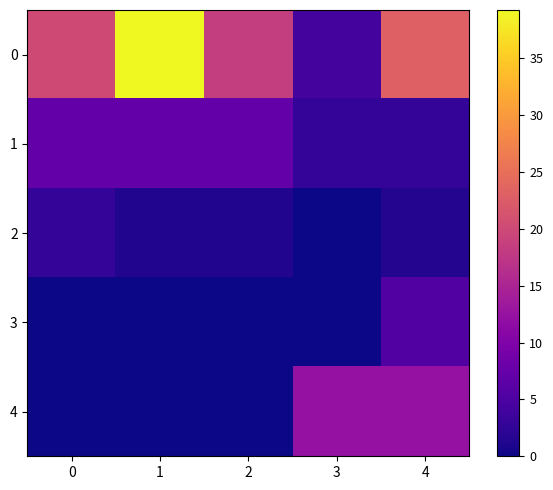

Reading left to right, what are all the values shown in this chart?

0: 0=20.2	1=39.2	2=18.4	3=4.4	4=23.1
1: 0=7.3	1=7.3	2=7.3	3=2.6	4=2.6
2: 0=2.8	1=1.3	2=1.3	3=0.0	4=1.5
3: 0=0.0	1=0.0	2=0.0	3=0.0	4=5.4
4: 0=0.0	1=0.0	2=0.0	3=12.4	4=12.4